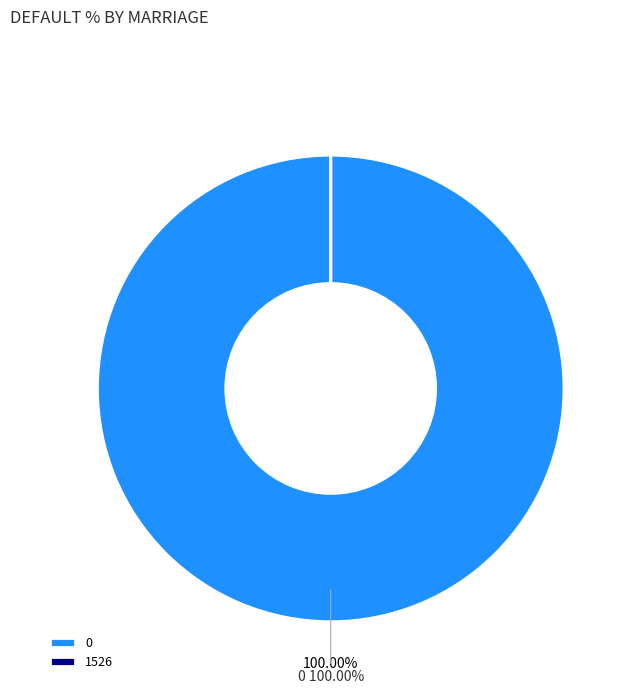

Does 0 represent more than half of the total?

Yes